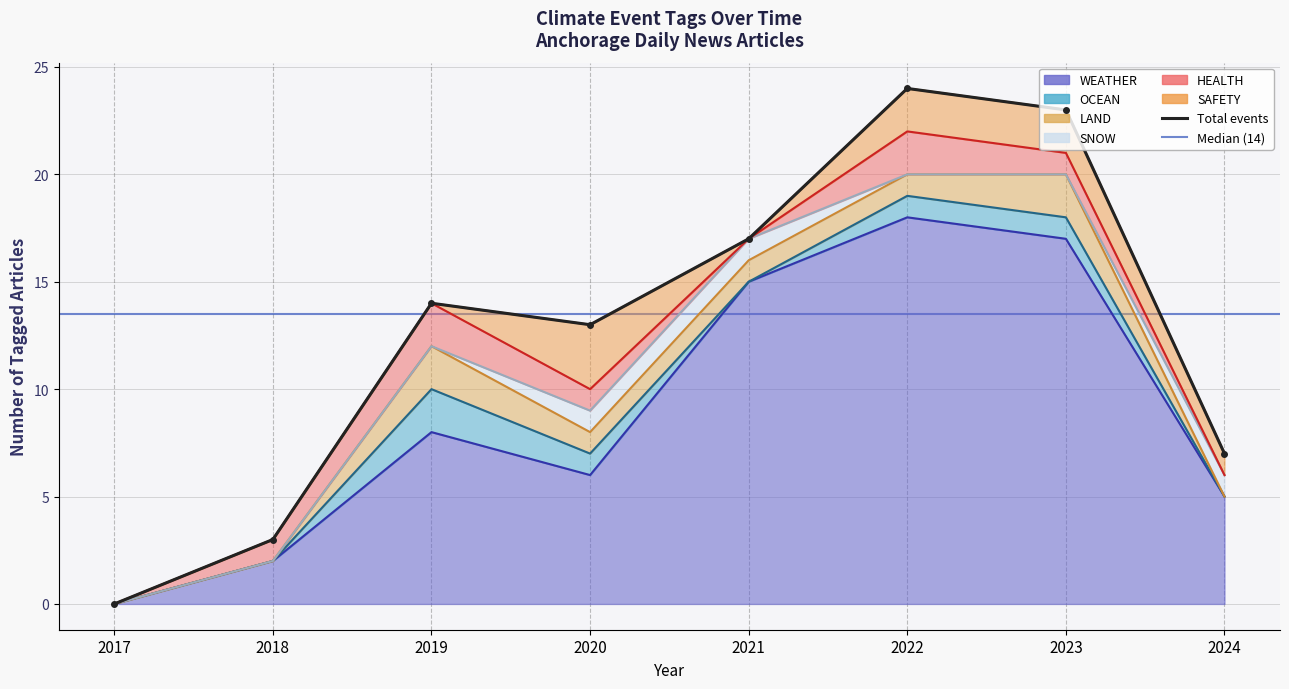

List the labels in order of value, smallest first.

2017, 2018, 2024, 2020, 2019, 2021, 2023, 2022